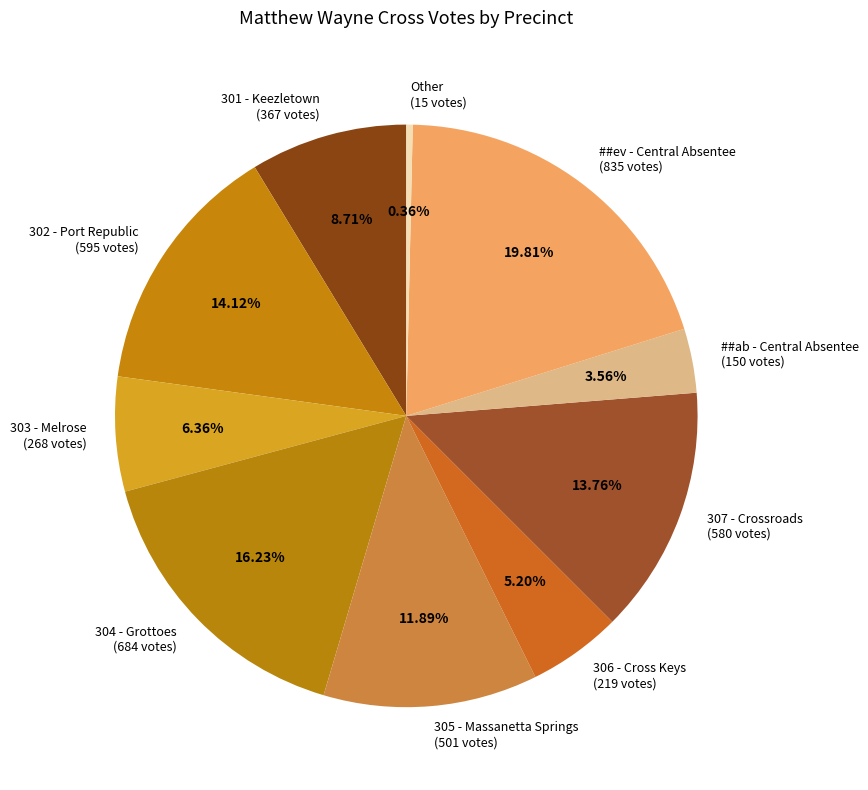

Count the number of slices in the pie.

10